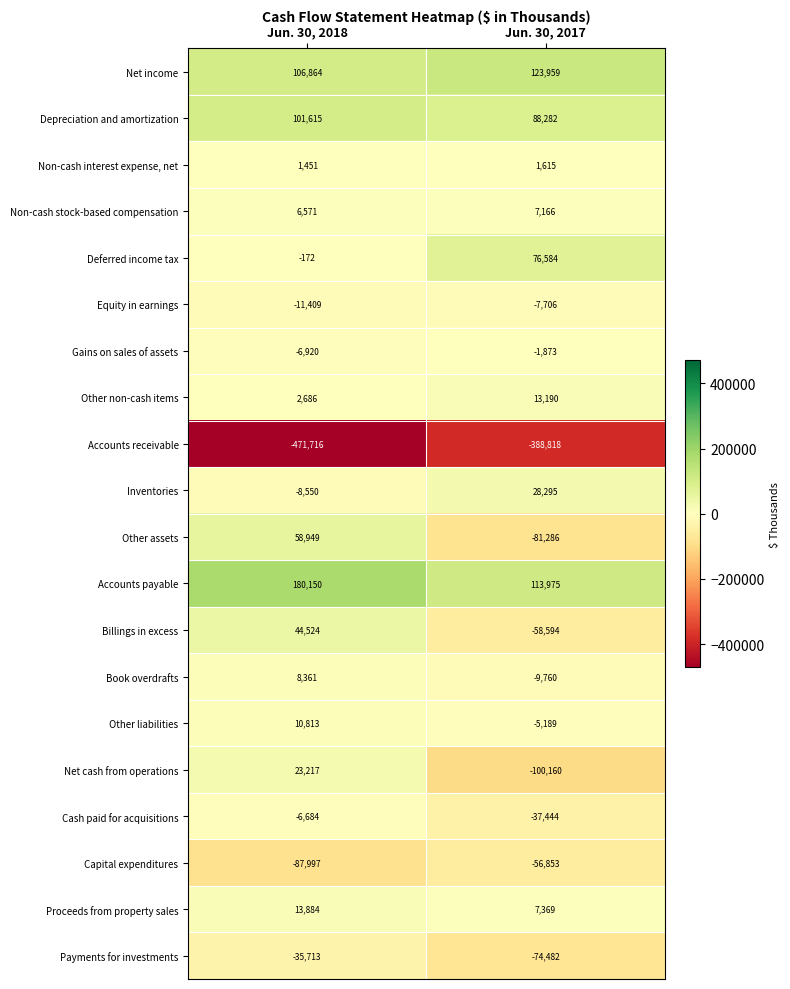

Read the Non-cash interest expense, net value at Jun. 30, 2018.

1451